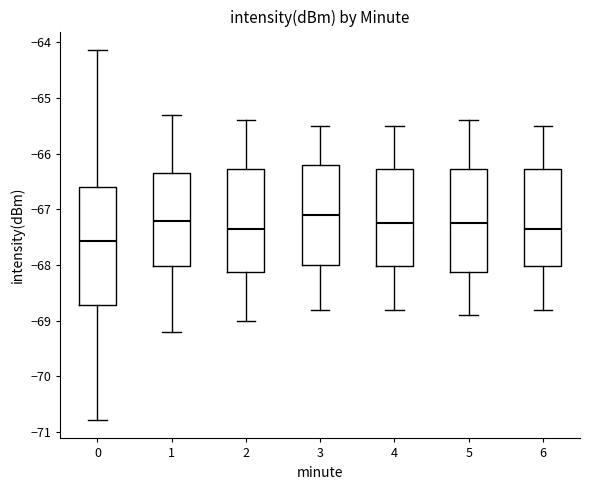

Where is the lower edge of the box at x = 2 on the y-axis? The values are not printed on the chart, so give them approximately, as read against the axis.

-68.1